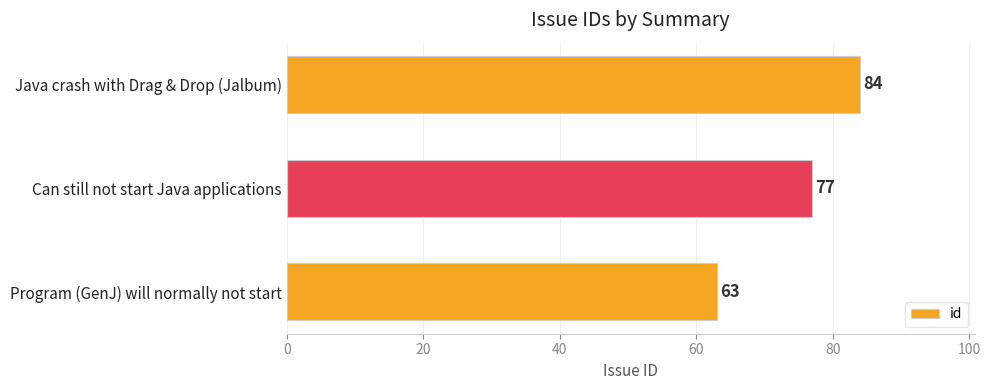

How many values are below 77?

1